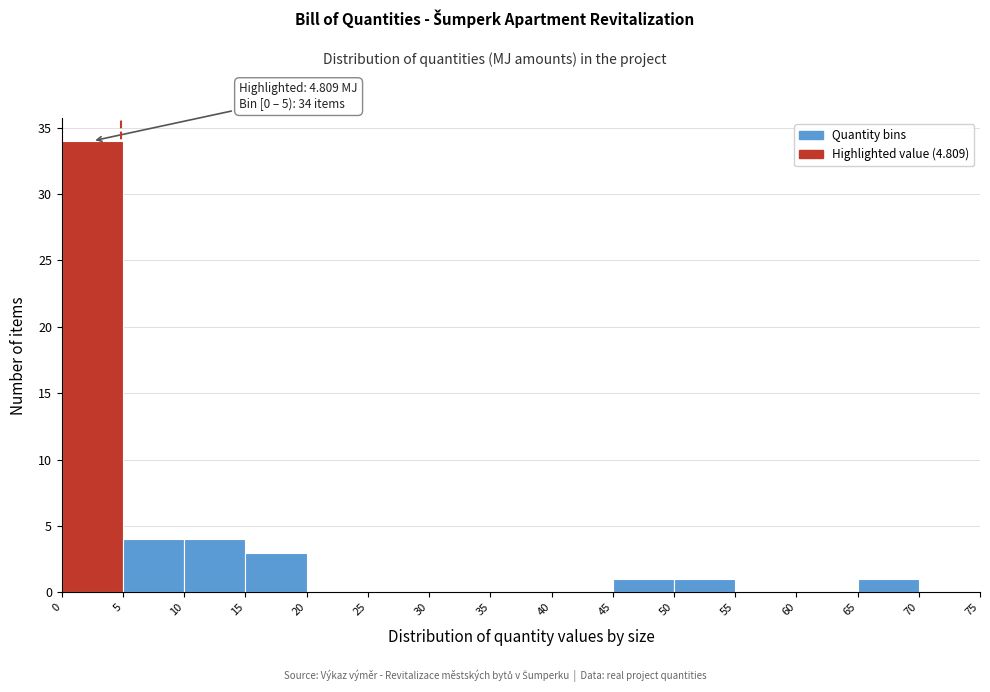

Which range on the x-axis has the tallest bar?

0 to 5